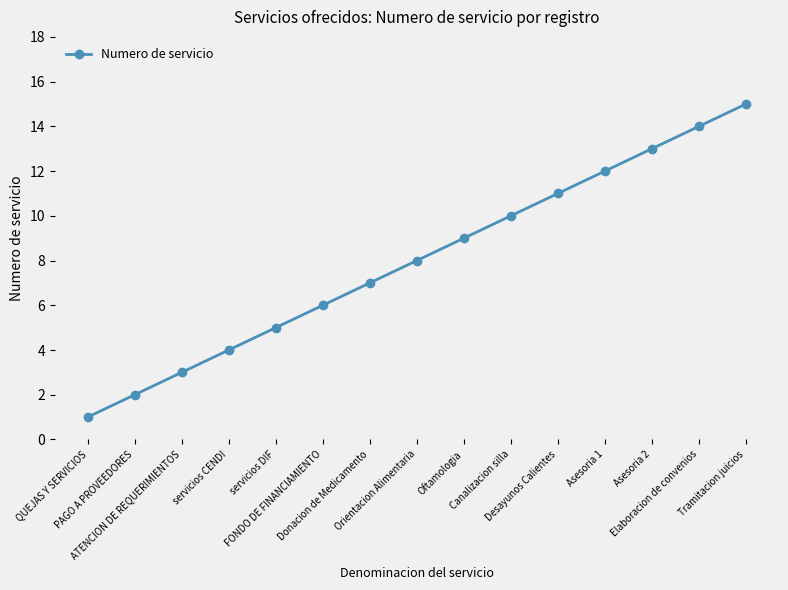

What is the value of the 5th point from the left?

5